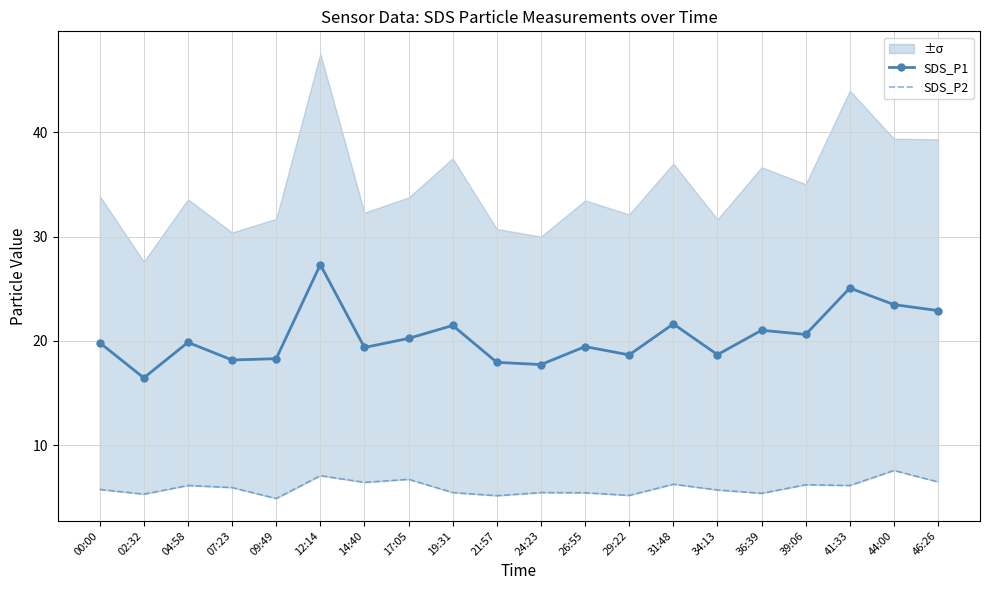

Reading right to left, transcribe all the data shown in this chart.

SDS_P1: 22.9	23.5	25.1	20.6	21.0	18.7	21.6	18.7	19.4	17.7	17.9	21.5	20.2	19.4	27.3	18.3	18.2	19.9	16.4	19.8
SDS_P2: 6.5	7.6	6.1	6.2	5.4	5.7	6.2	5.2	5.4	5.5	5.2	5.5	6.7	6.4	7.1	4.9	5.9	6.1	5.3	5.8